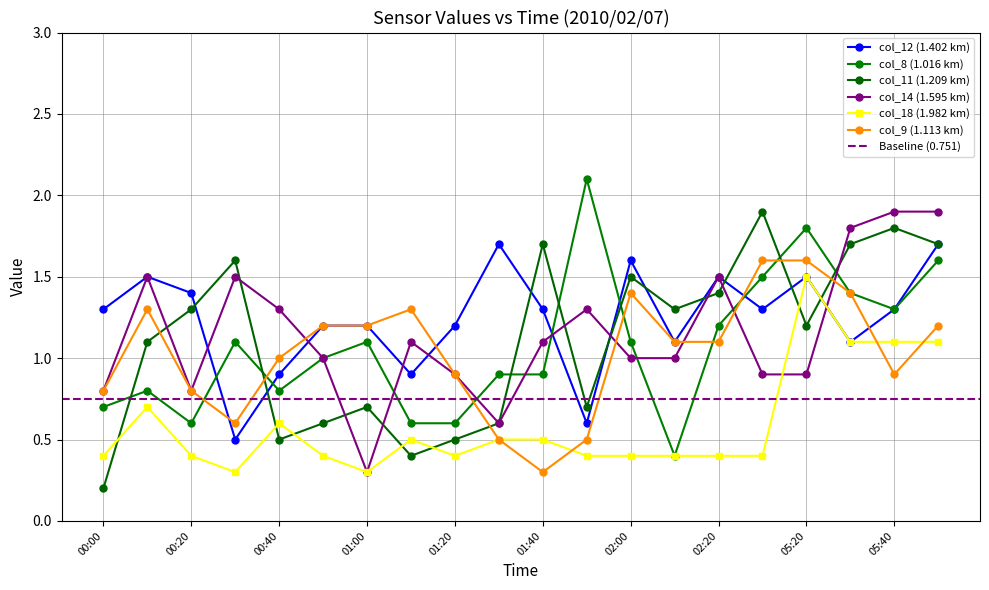

What is the difference between the maximum and second lowest values in the col_9 series?

1.1